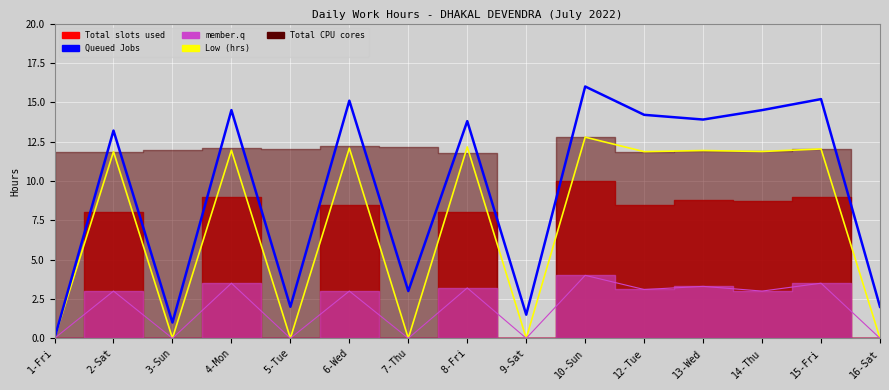

In Low (hrs), how many points are lower than both neighbors (excluding endpoints)?

6